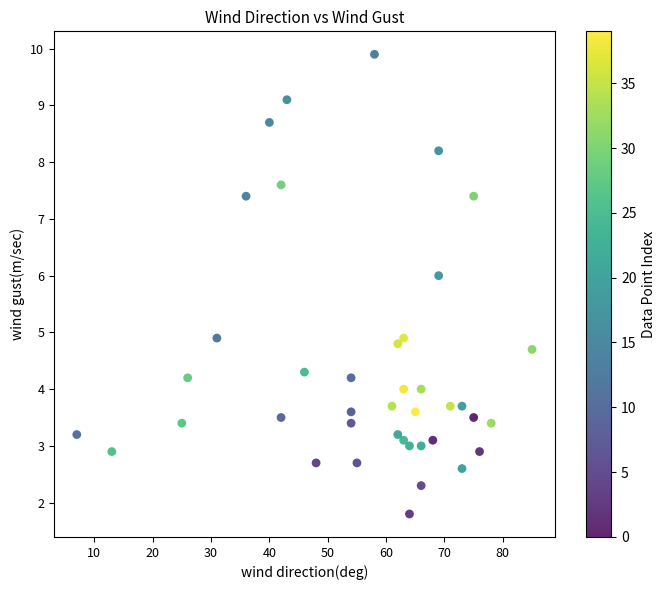

What is the range of Y values (max minus min)?

8.1